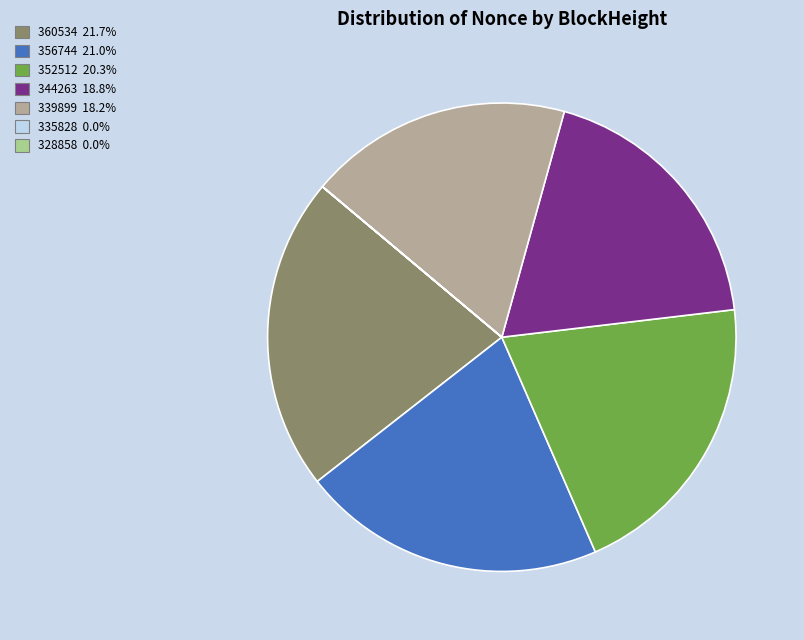

Is there a majority slice in this chart?

No